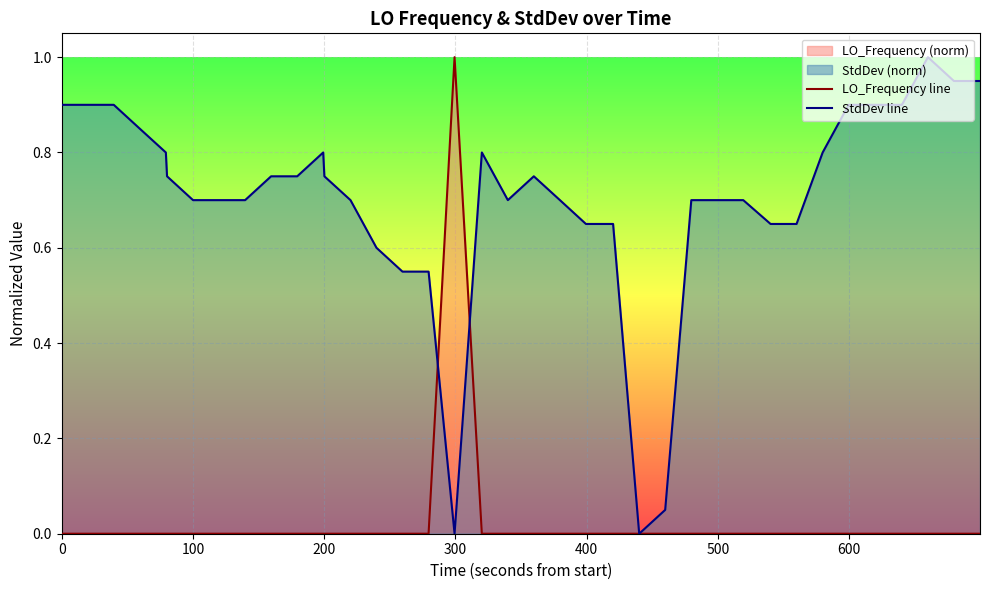

What is the maximum value for LO_Frequency line?

1.0